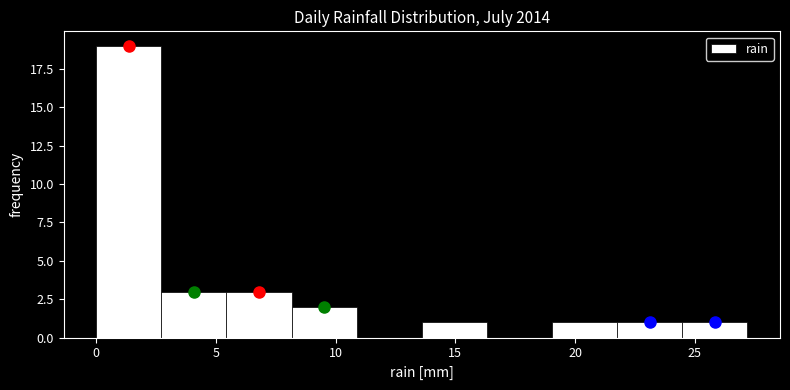

Over which range of the x-axis is the bar tallest?

0.0 to 2.5